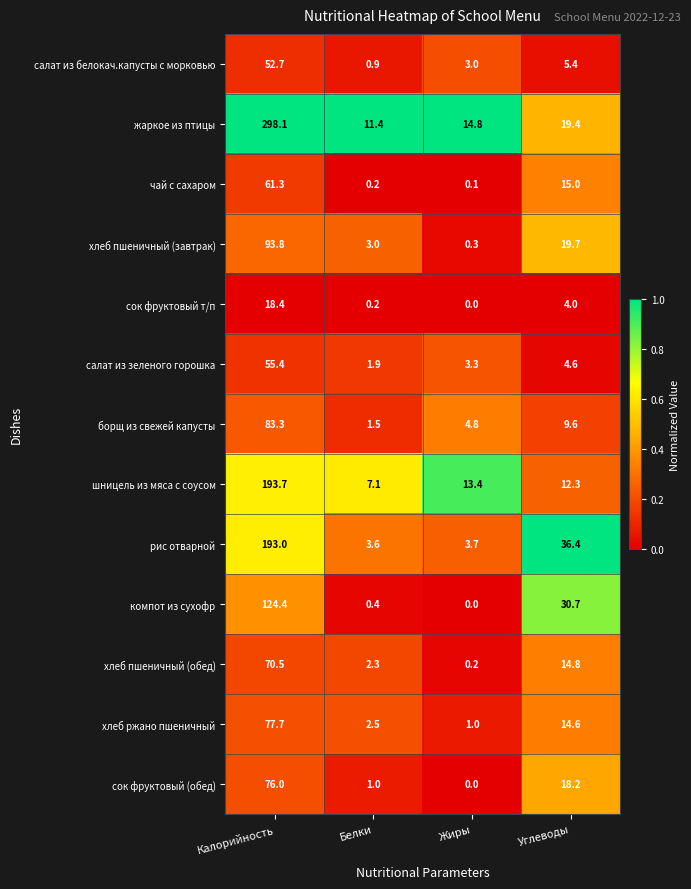

True or false: чай с сахаром has a value of 15.0 at Углеводы.

True